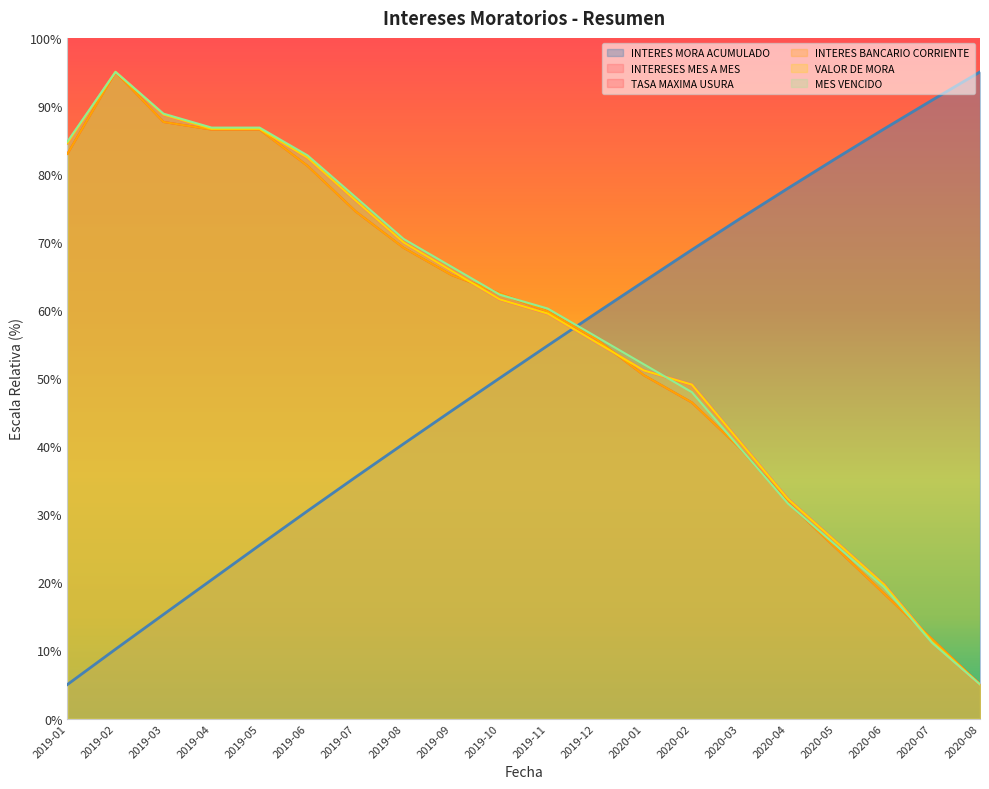

List the labels in order of VALOR DE MORA value, largest first.

2019-02, 2019-03, 2019-04, 2019-05, 2019-01, 2019-06, 2019-07, 2019-08, 2019-09, 2019-10, 2019-11, 2019-12, 2020-01, 2020-02, 2020-03, 2020-04, 2020-05, 2020-06, 2020-07, 2020-08